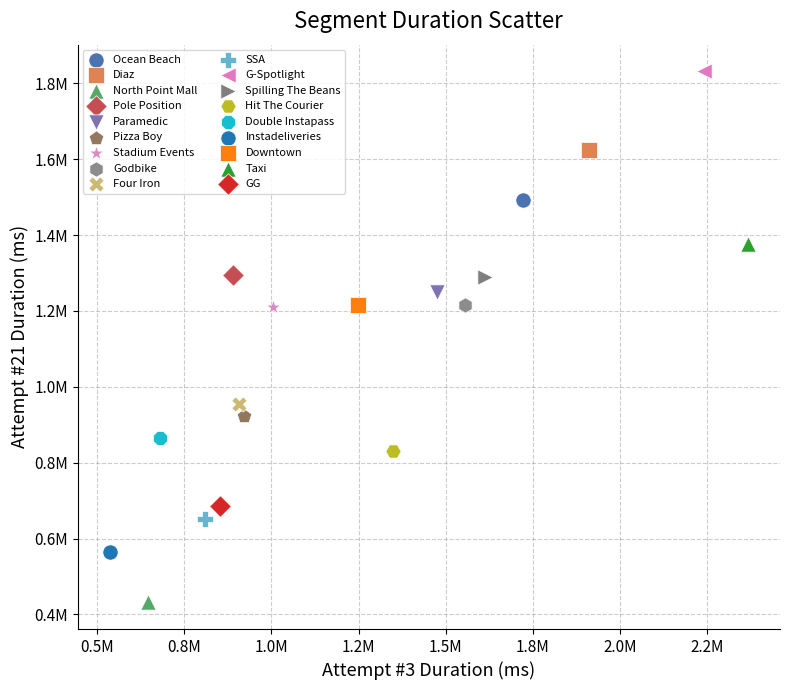

Which series reaches the maximum Y coordinate?

G-Spotlight